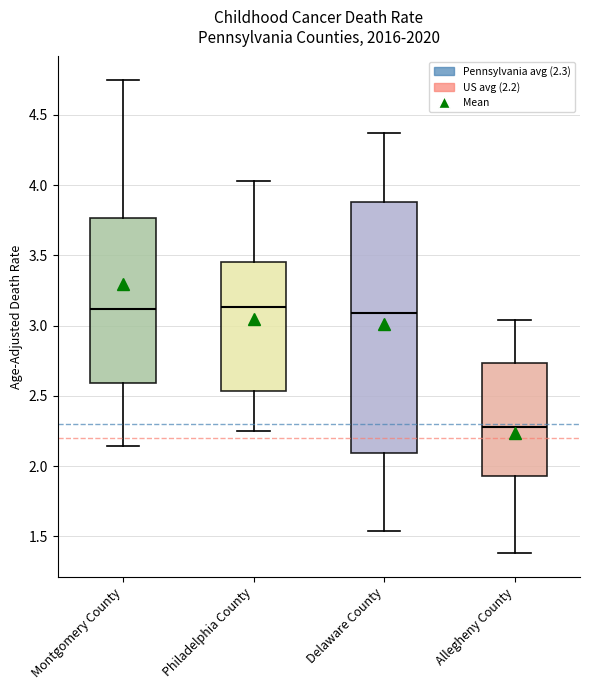

Which box's median line is the lowest?

Allegheny County